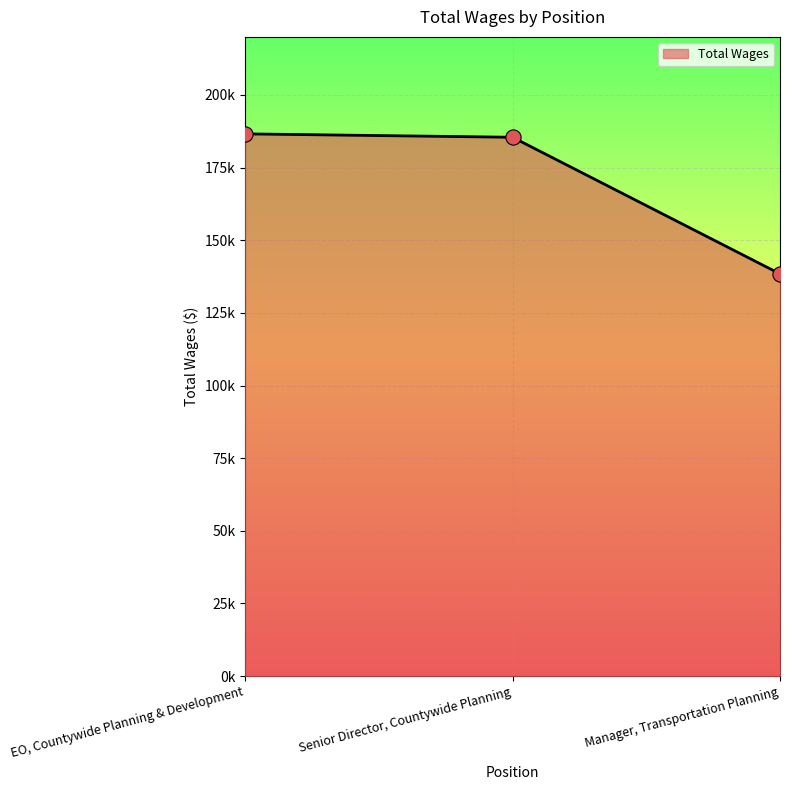

What is the change in value from Senior Director, Countywide Planning to Manager, Transportation Planning?

-47020